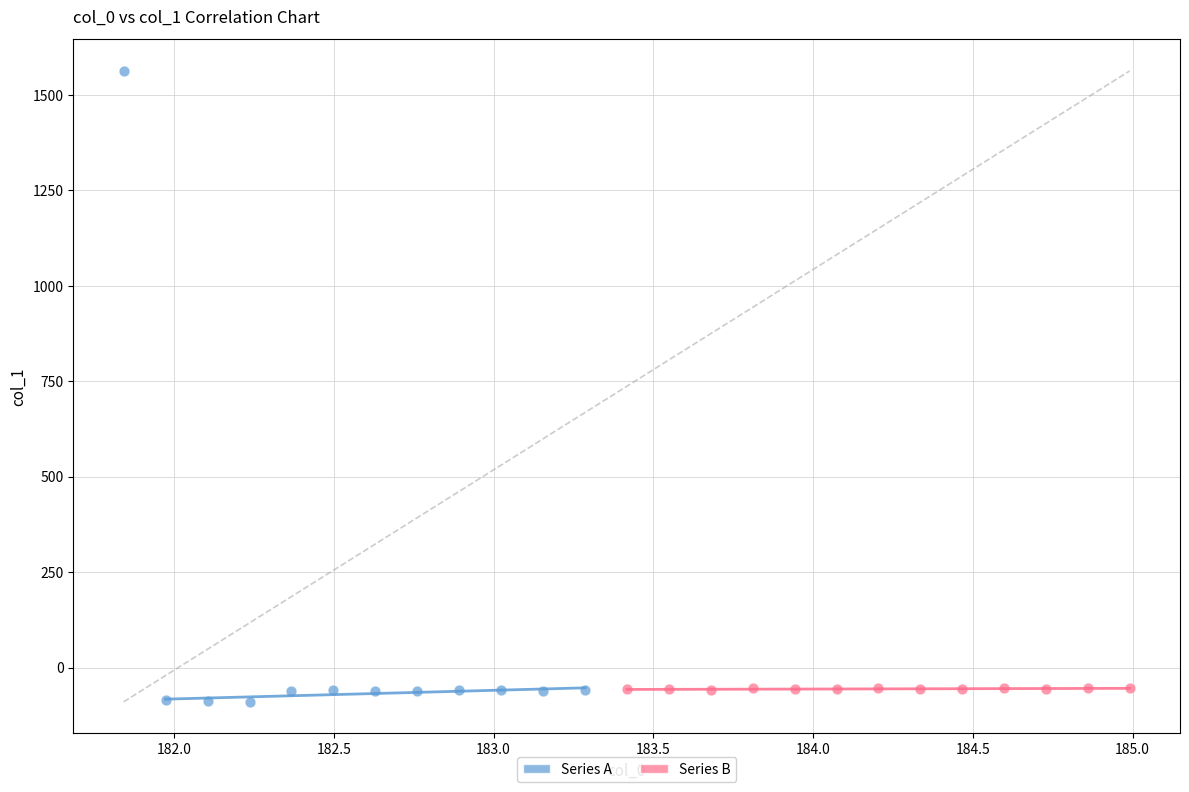

Which series reaches the maximum Y coordinate?

Series A